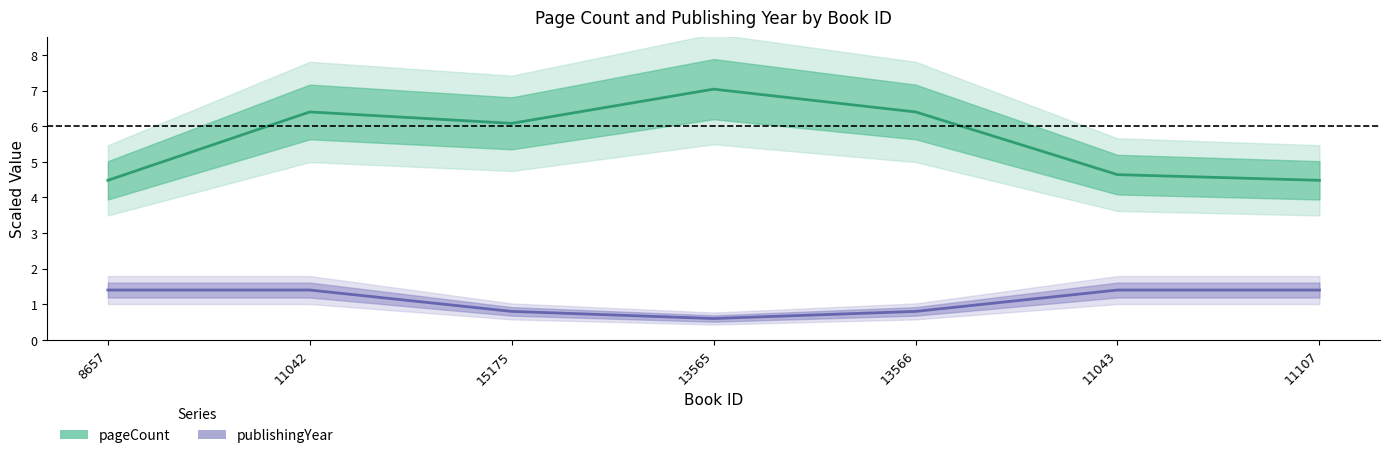

Which series has the largest range (max minus min)?

pageCount (mid)